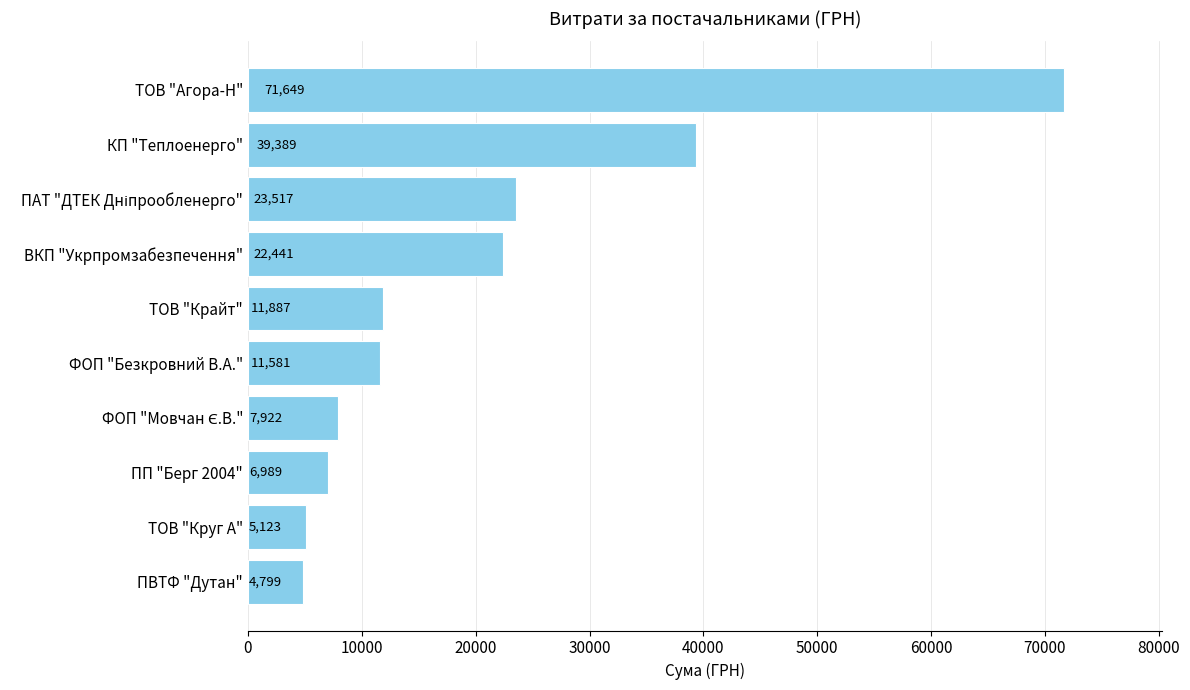

Between ТОВ "Круг А" and ВКП "Укрпромзабезпечення", which is larger?

ВКП "Укрпромзабезпечення"